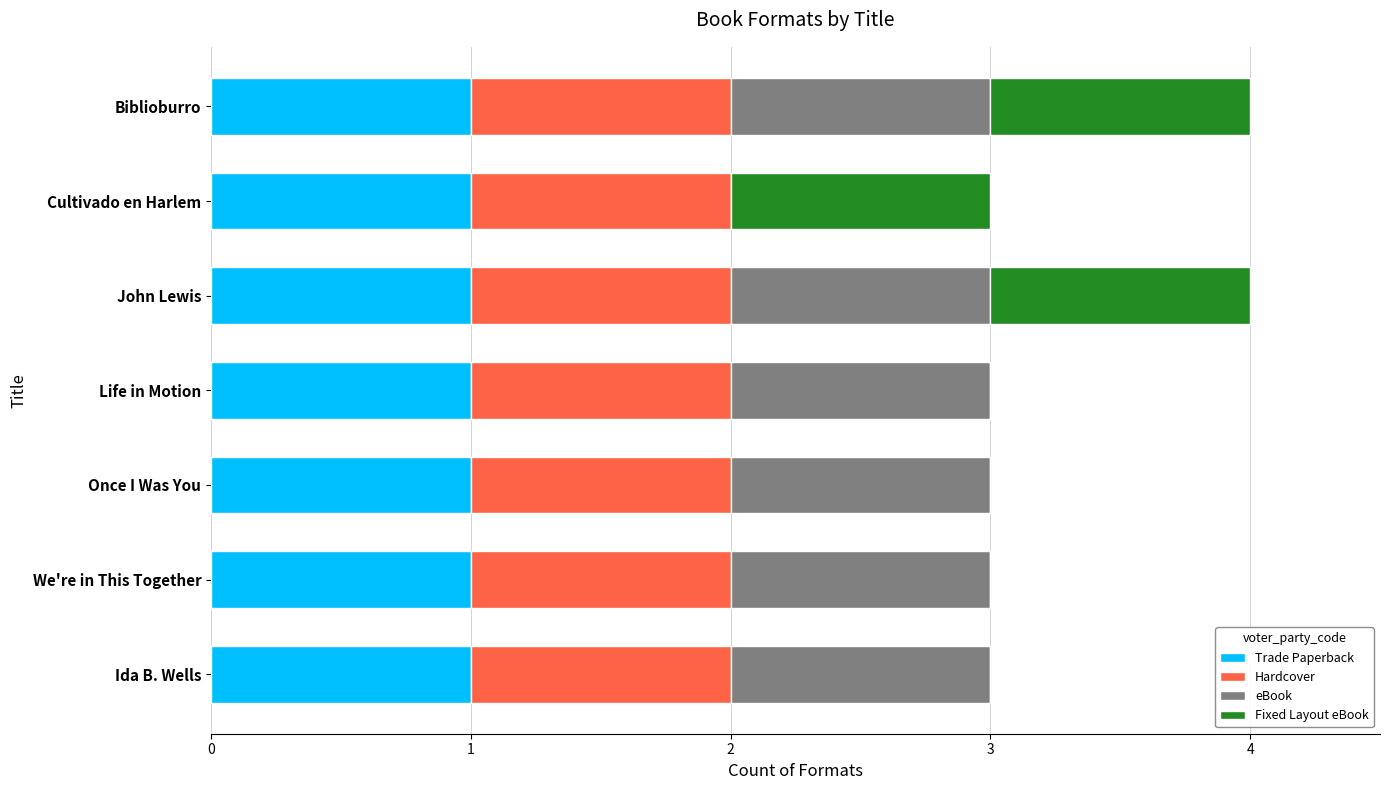

The Trade Paperback series shows 1 at Ida B. Wells. True or false?

True